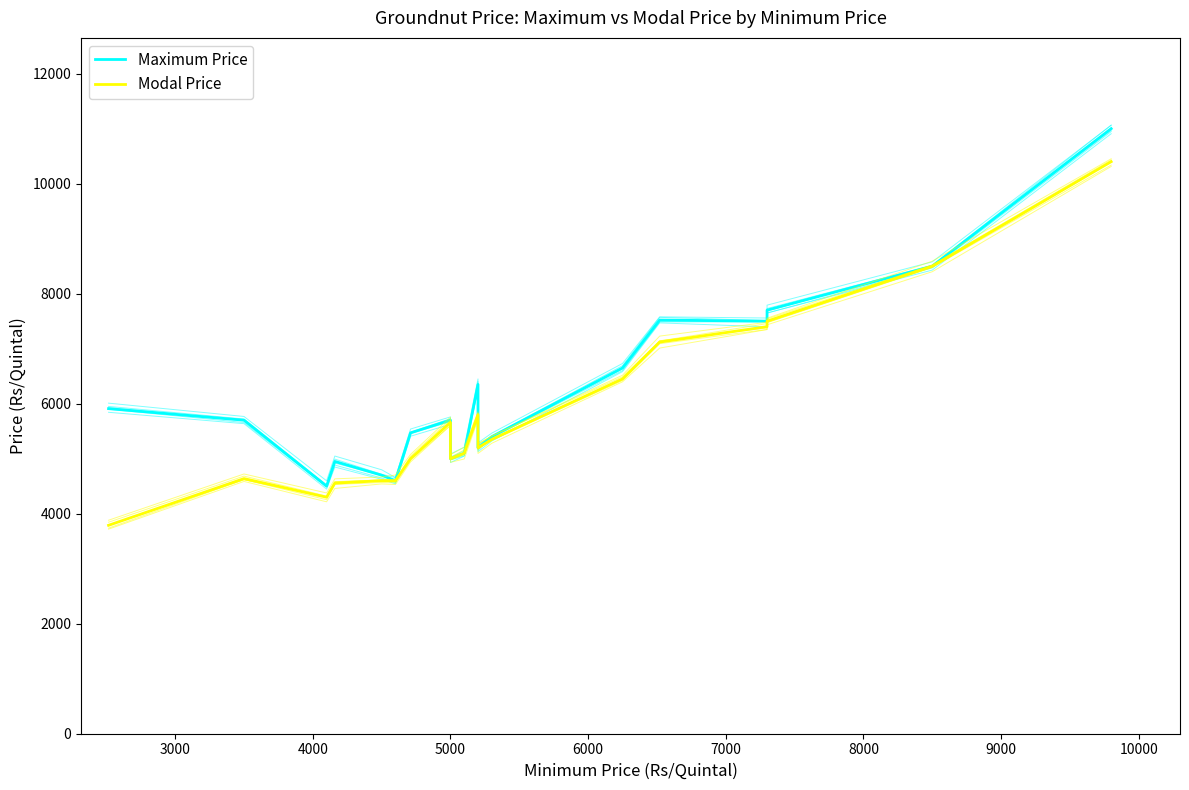

True or false: Maximum Price and Modal Price intersect in this chart.

False